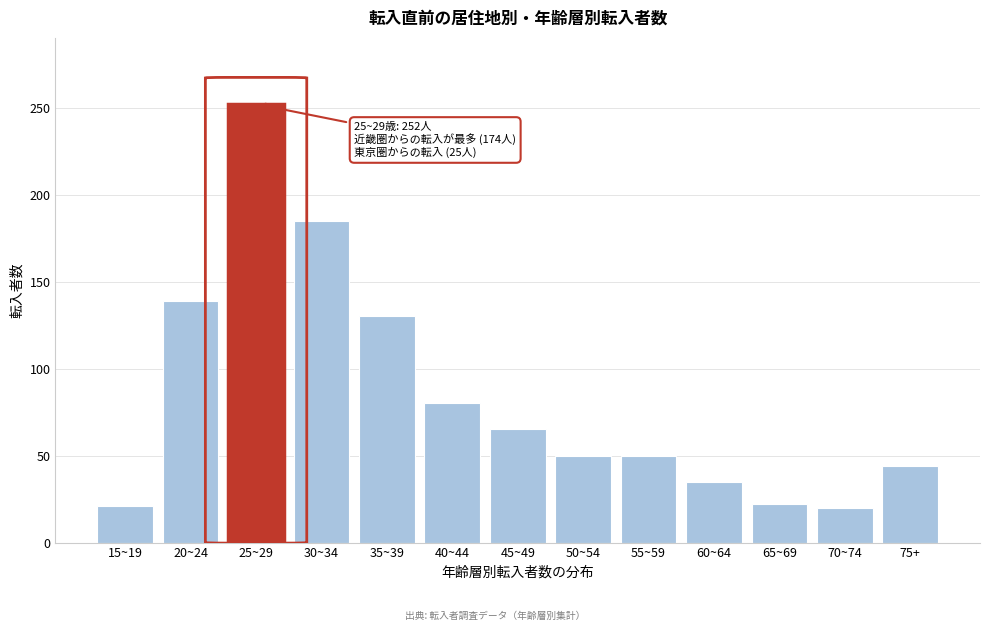

What is the label of the 13th bar from the left?

75+